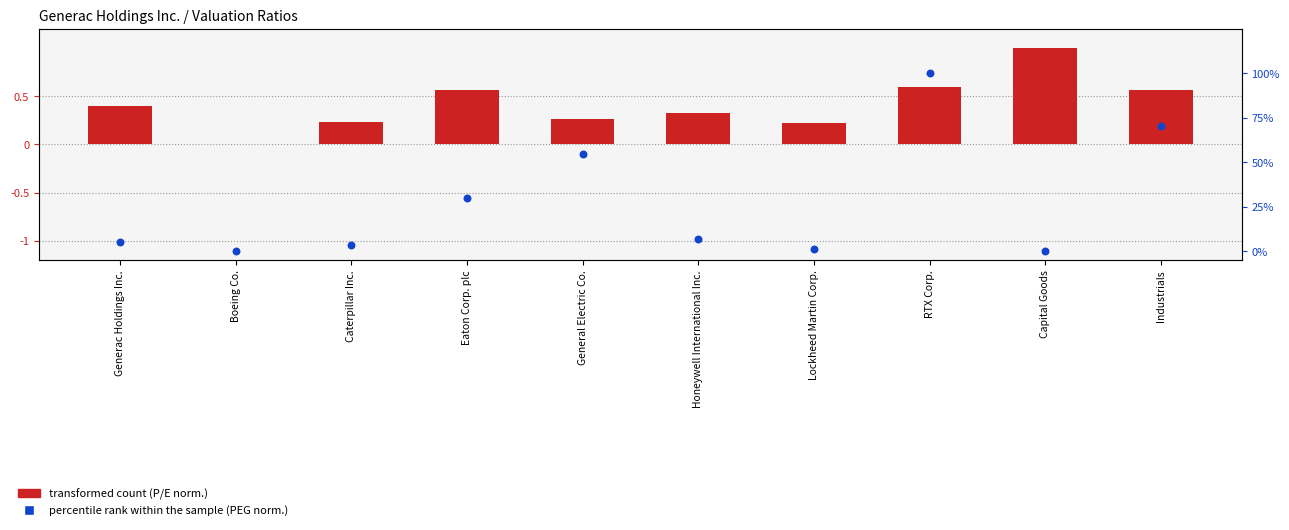

Which series contains the lowest Y value?

transformed count (P/E norm.)